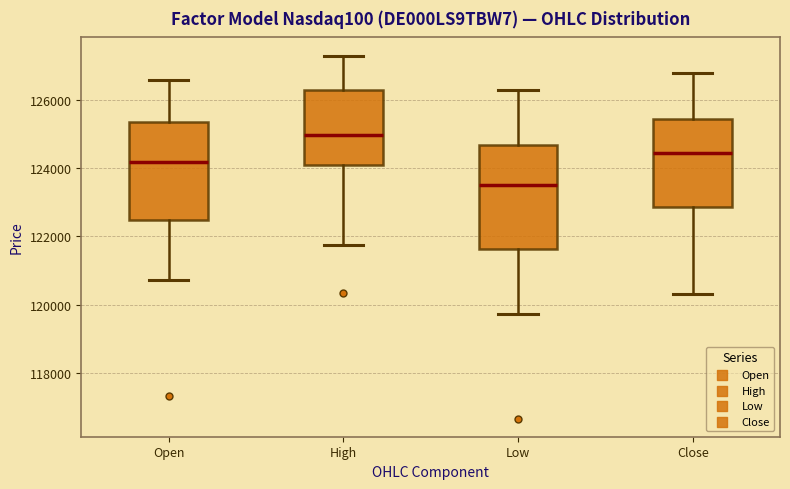

Which box has the lowest median line?

Low